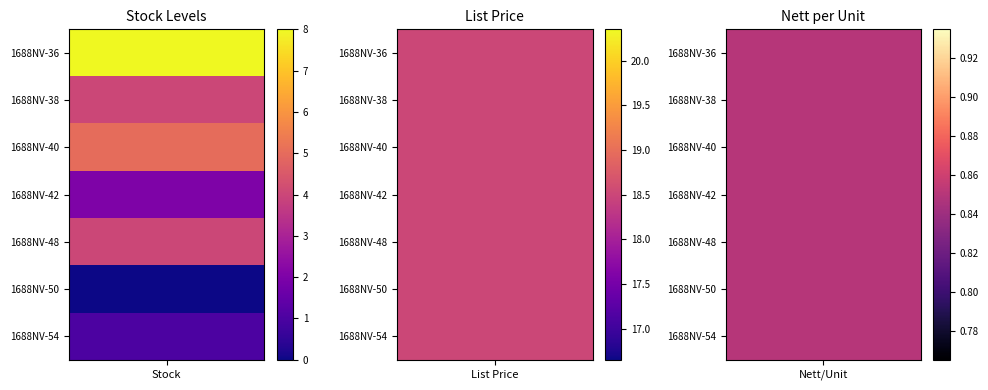

What value does the 1688NV-40 series have at List Price?

18.5